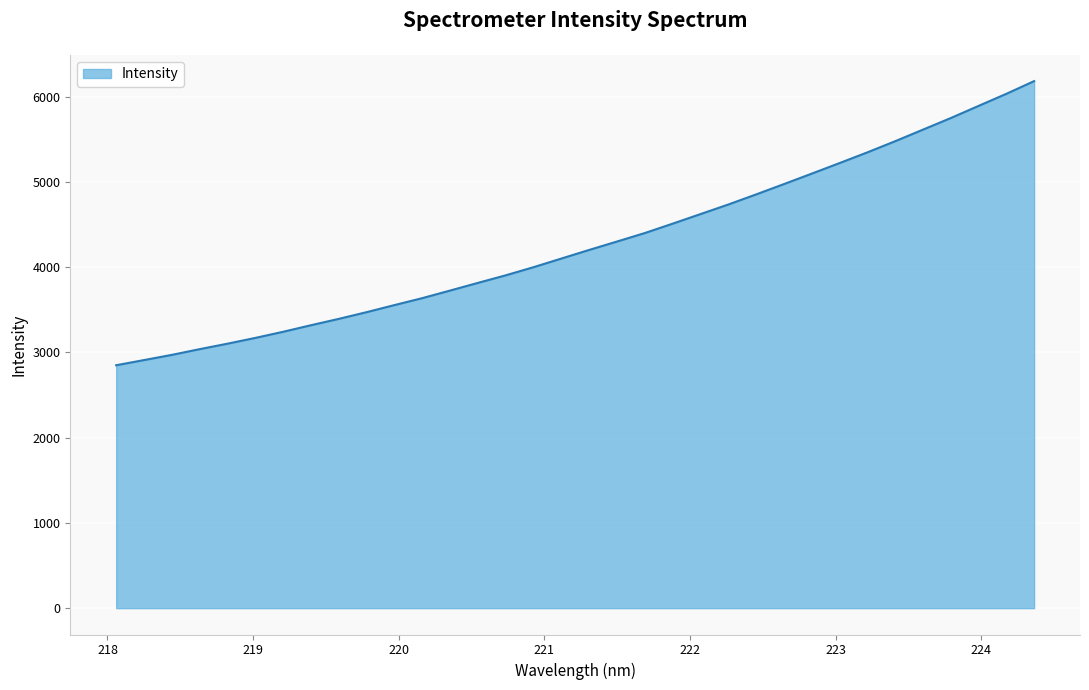

What is the difference between the maximum and minimum values?

3332.9